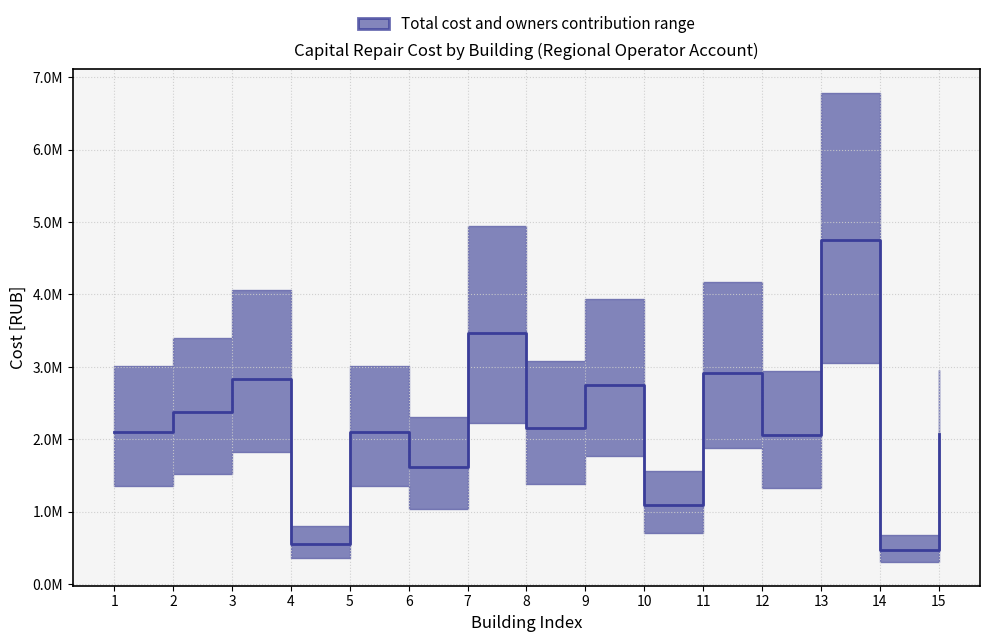

Which category has the highest value across all series?

13